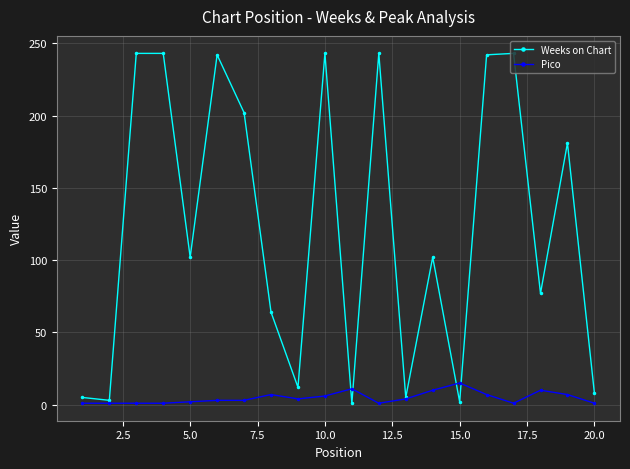

What is the maximum value shown in the chart?

243